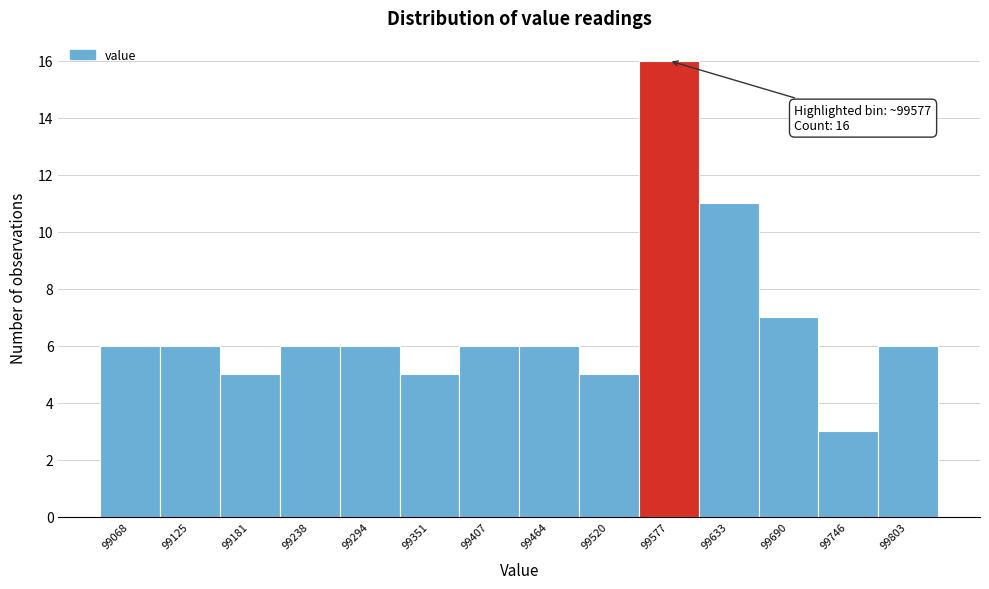

Which range on the x-axis has the tallest bar?

99550 to 99600